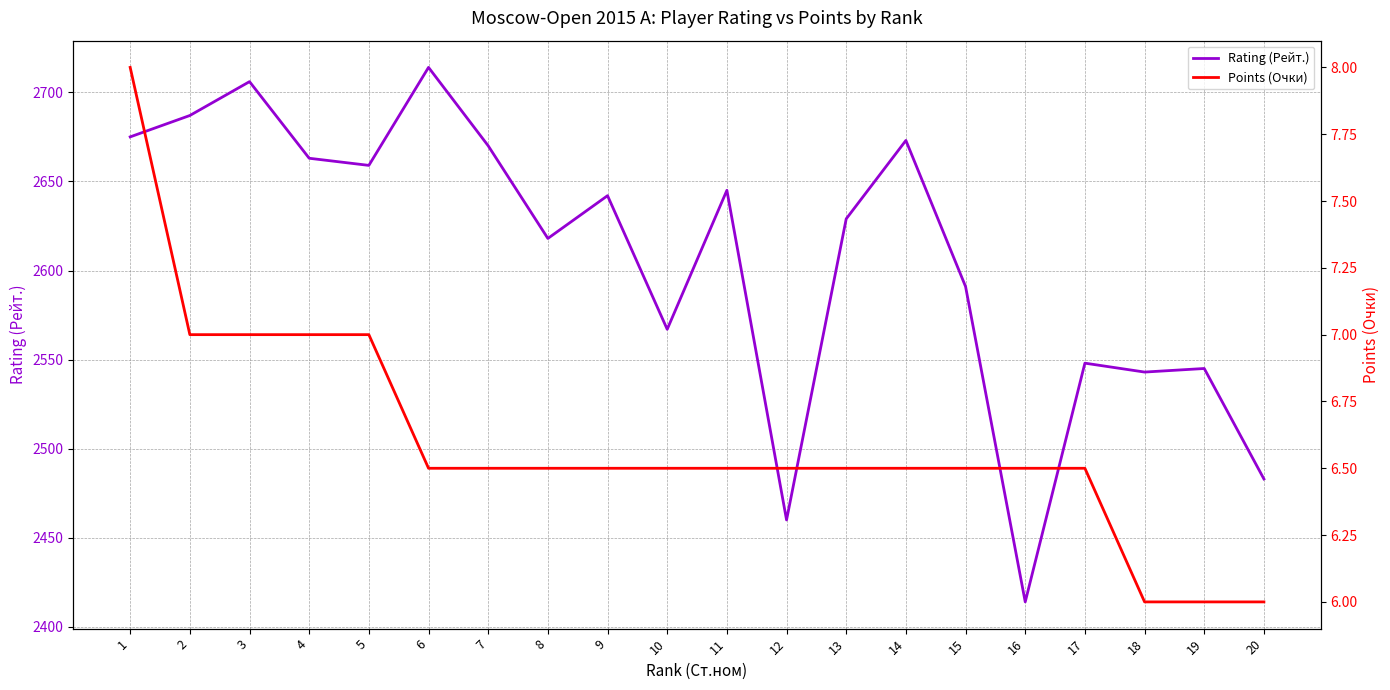

What is the value of the Rating (Рейт.) point at the 3rd from the left?

2706.0